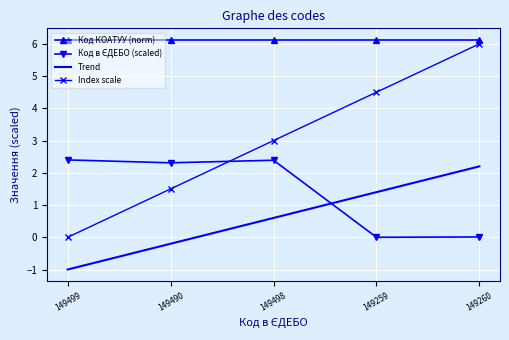

List the labels in order of Trend value, smallest first.

149499, 149490, 149498, 149259, 149260